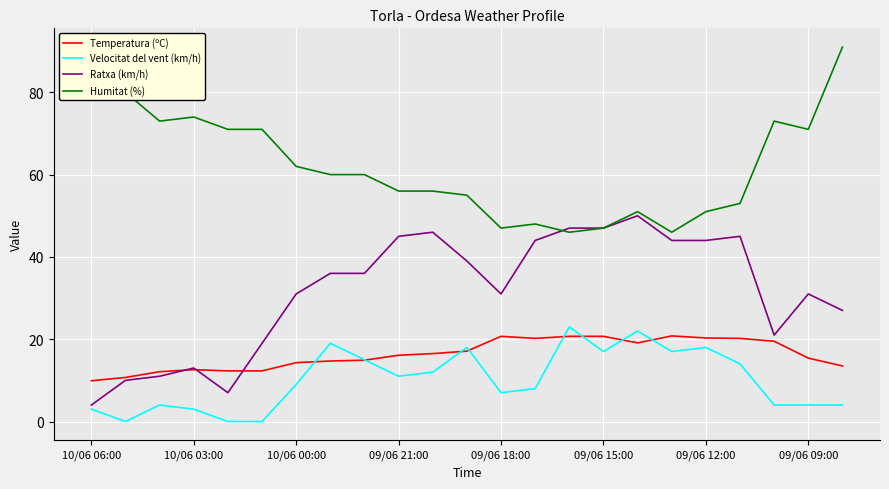

True or false: Humitat (%) and Velocitat del vent (km/h) cross at least once.

False